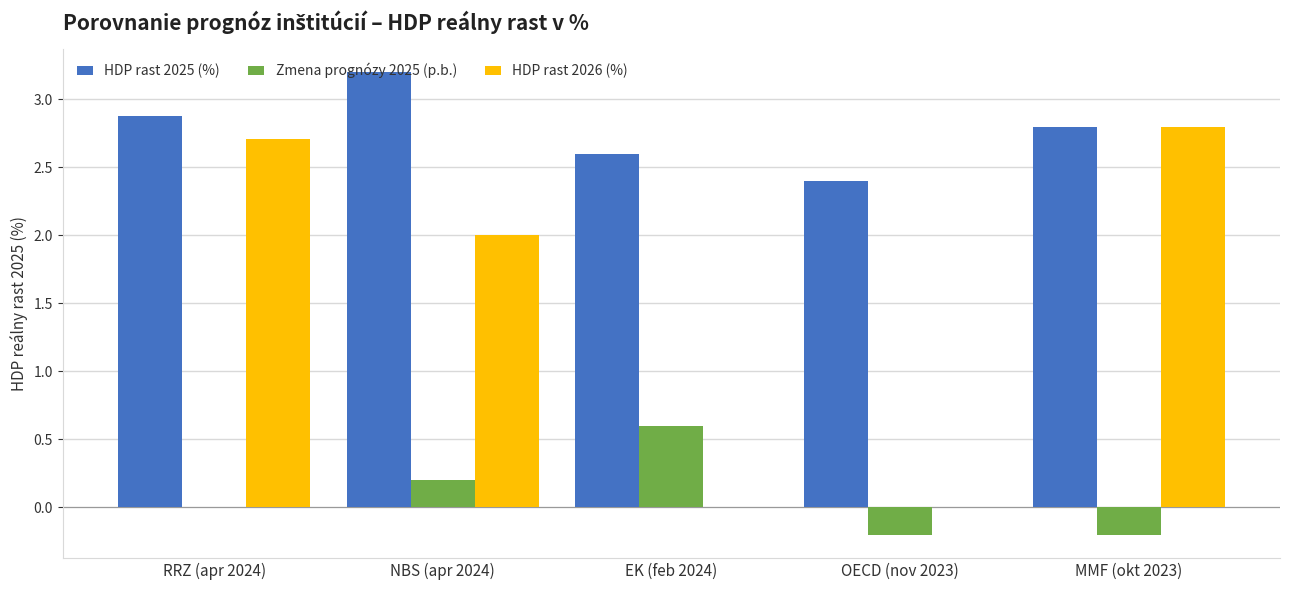

What is the sum of all Zmena prognózy 2025 (p.b.) values?

0.4